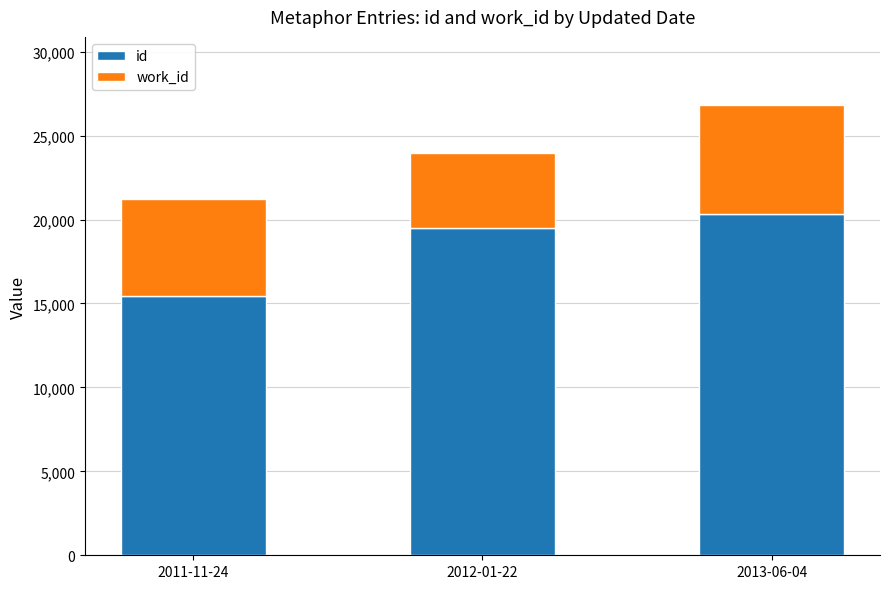

Reading right to left, transcribe the values for id.

2013-06-04=20347	2012-01-22=19493	2011-11-24=15441